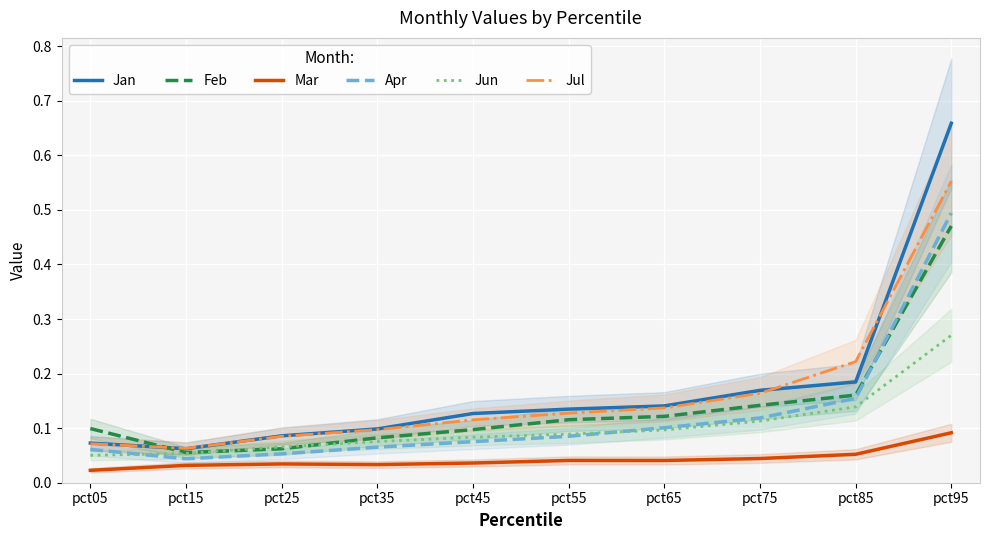

Reading left to right, transcribe all the data shown in this chart.

Jan: 0.1	0.1	0.1	0.1	0.1	0.1	0.1	0.2	0.2	0.7
Feb: 0.1	0.1	0.1	0.1	0.1	0.1	0.1	0.1	0.2	0.5
Mar: 0.0	0.0	0.0	0.0	0.0	0.0	0.0	0.0	0.1	0.1
Apr: 0.1	0.0	0.1	0.1	0.1	0.1	0.1	0.1	0.2	0.5
Jun: 0.1	0.1	0.1	0.1	0.1	0.1	0.1	0.1	0.1	0.3
Jul: 0.1	0.1	0.1	0.1	0.1	0.1	0.1	0.2	0.2	0.6